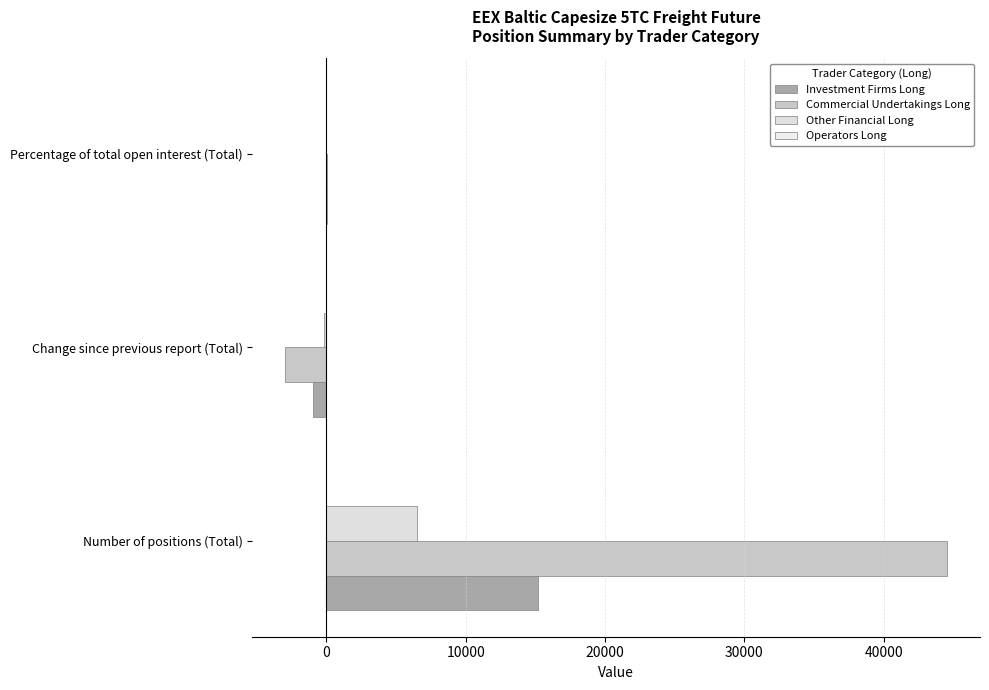

How many data points does each series have?

3